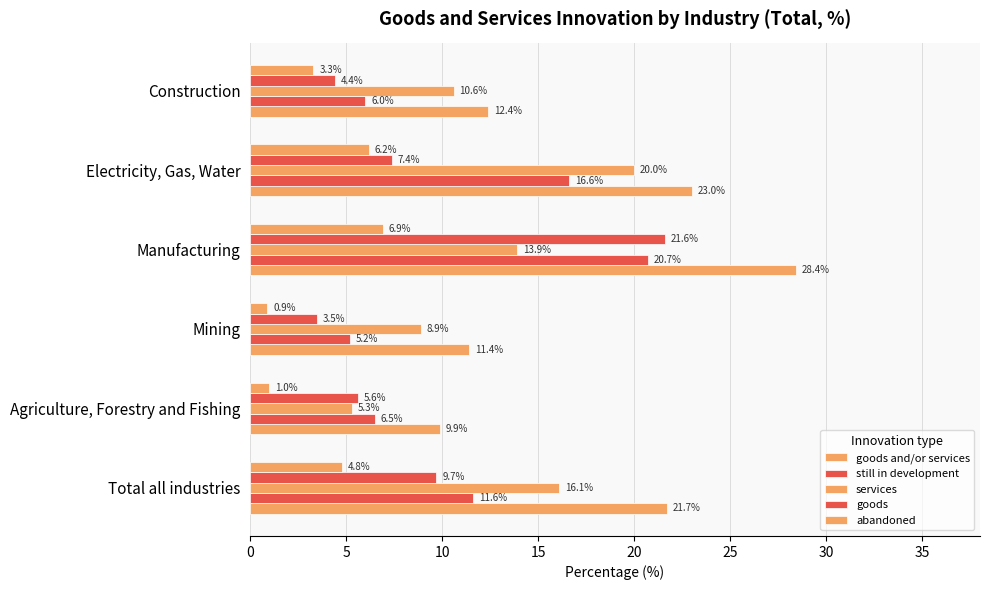

How many distinct data groups are displayed?

5